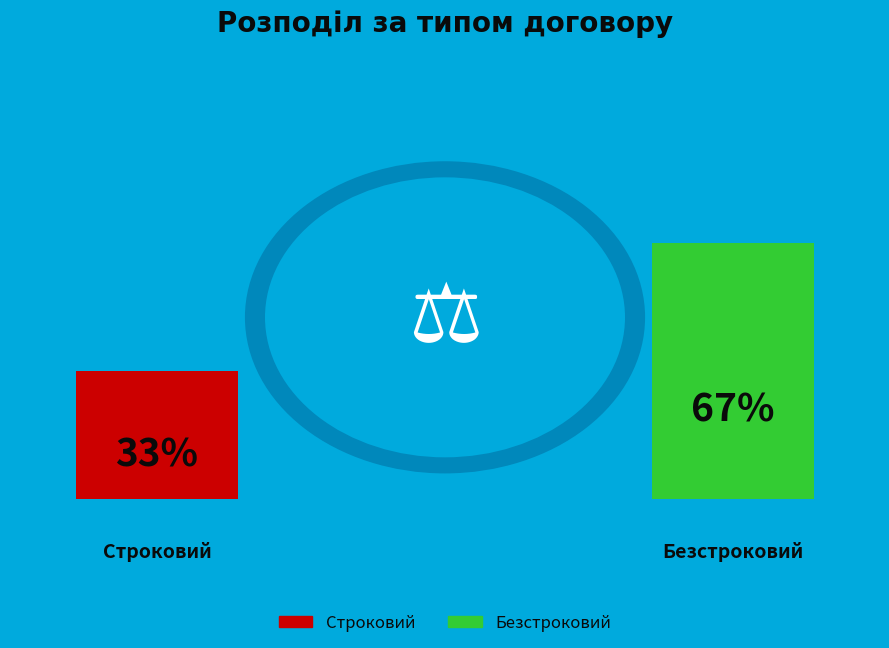

Rank the categories by value from lowest to highest.

Строковий, Безстроковий